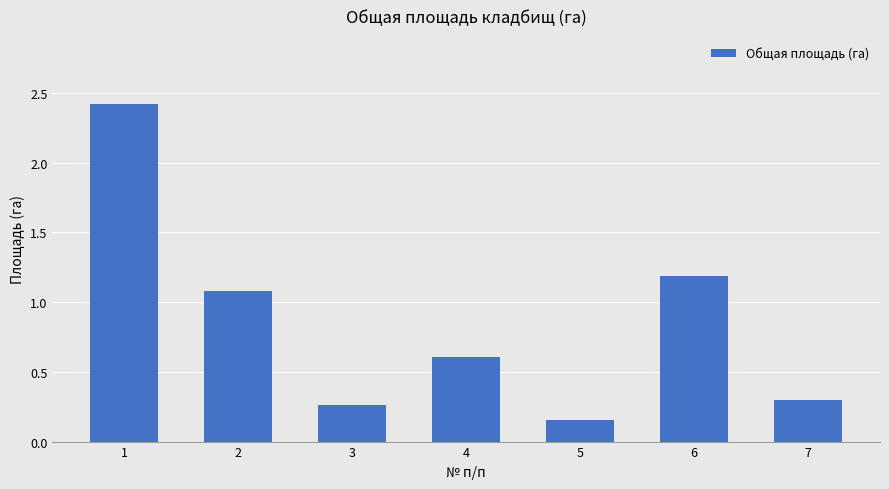

True or false: the data shows 0.1 at 3.

False